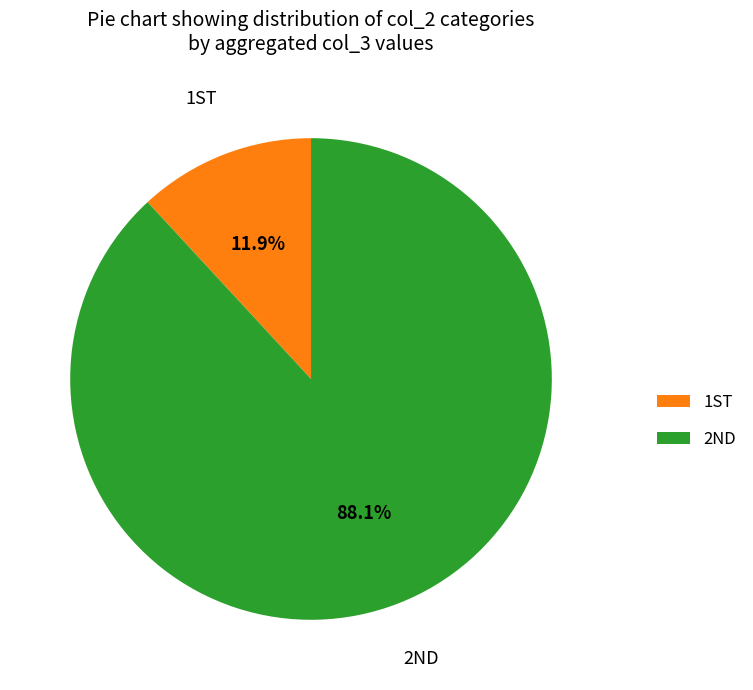

What is the largest slice in the pie chart?

2ND